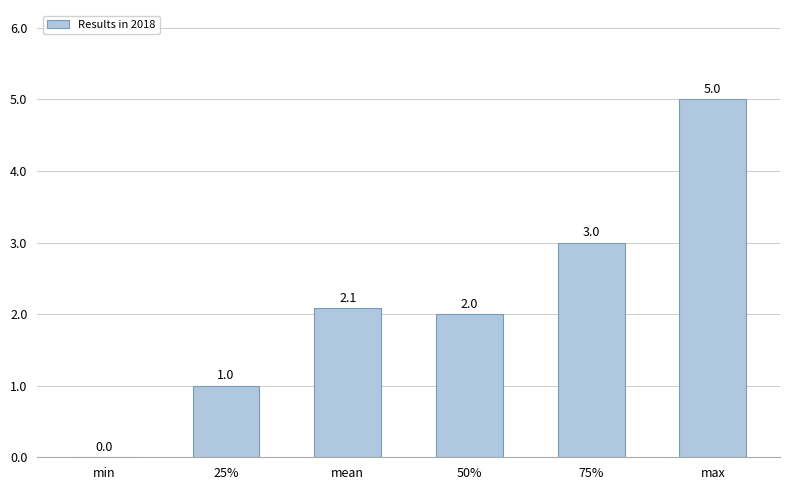

At which category does the chart reach its peak across all series?

max